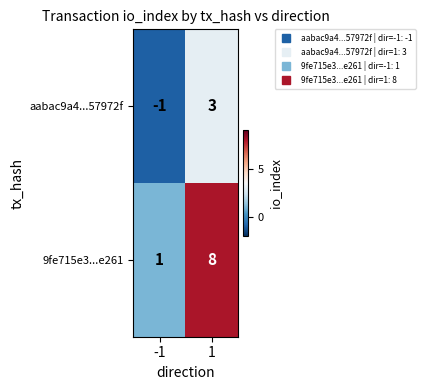

What is the greatest value displayed?

8